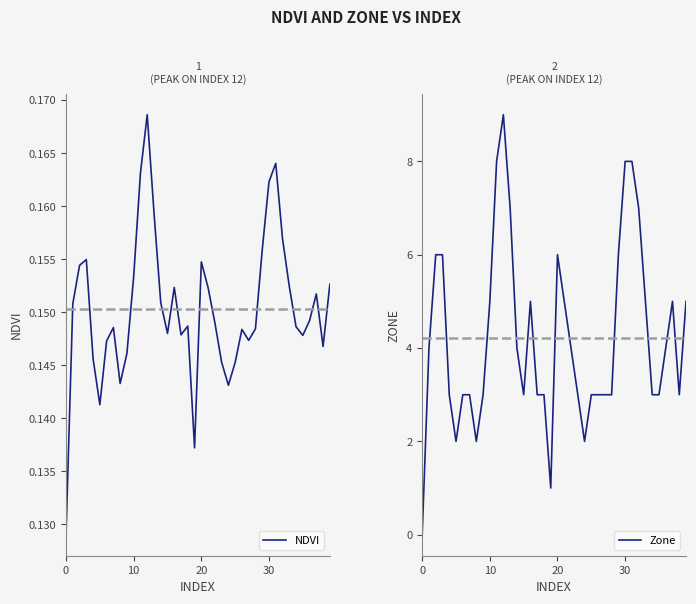

What is the maximum value shown in the chart?

9.0